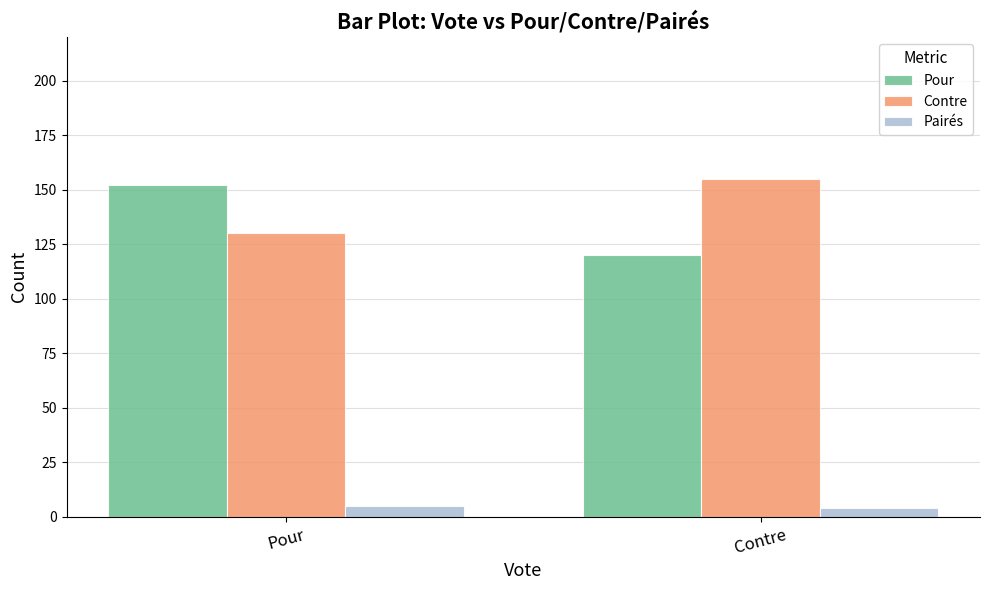

What is the difference between the maximum and minimum values in the Pour series?

32